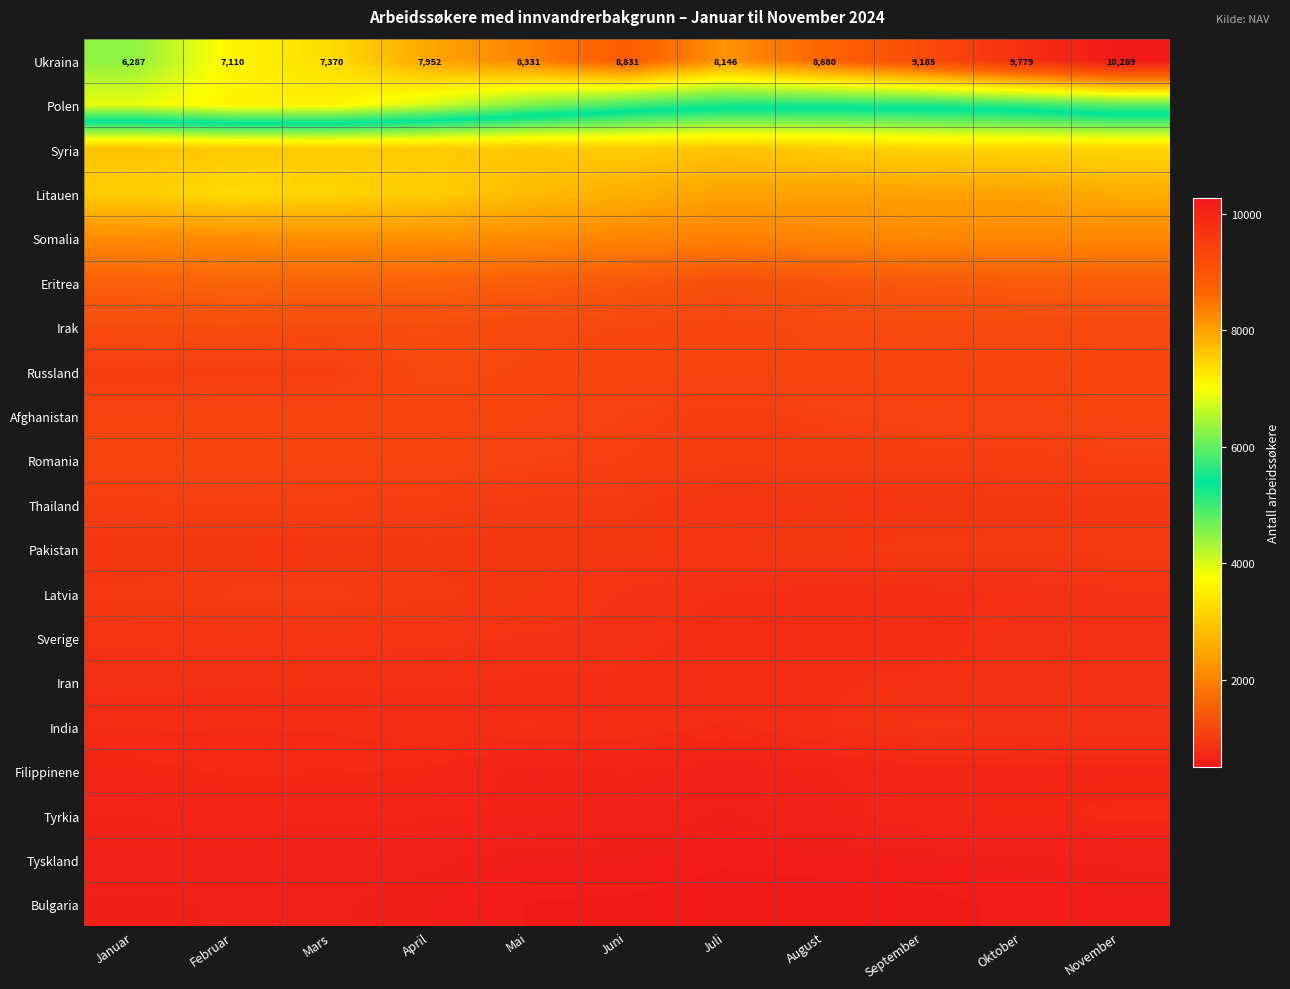

What is the sum of the Ukraina values at Mars and September?

16555